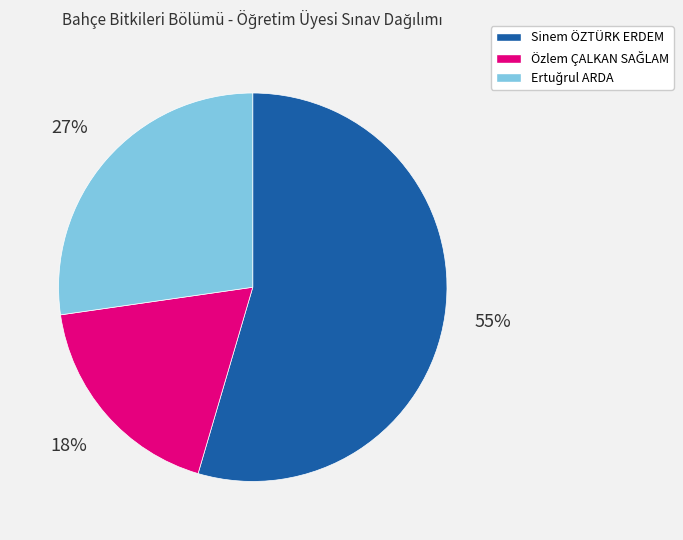

To the nearest percent, what percentage of the pie is Sinem ÖZTÜRK ERDEM?

55%